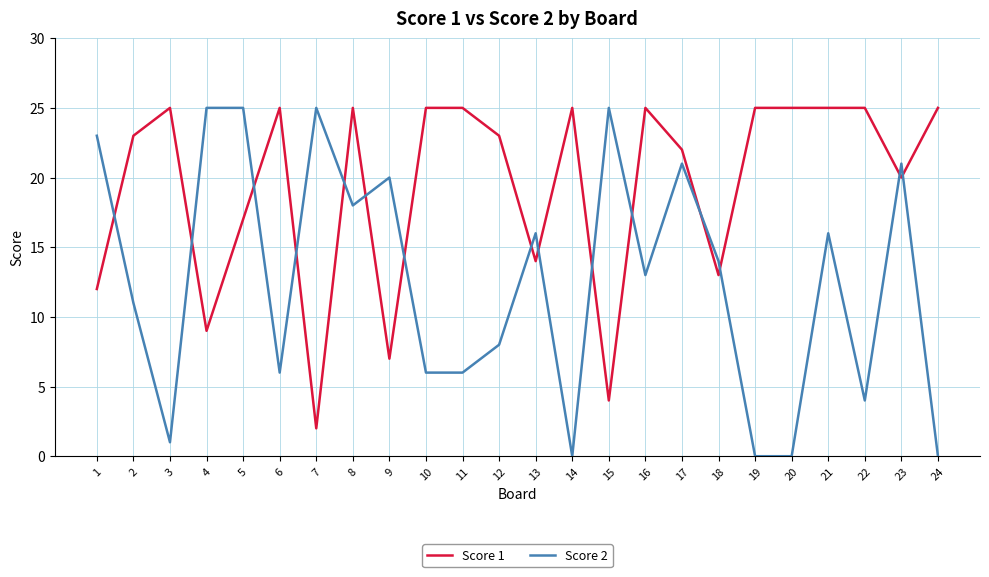

Reading left to right, extract all data points from this chart.

Score 1: 12	23	25	9	17	25	2	25	7	25	25	23	14	25	4	25	22	13	25	25	25	25	20	25
Score 2: 23	11	1	25	25	6	25	18	20	6	6	8	16	0	25	13	21	14	0	0	16	4	21	0